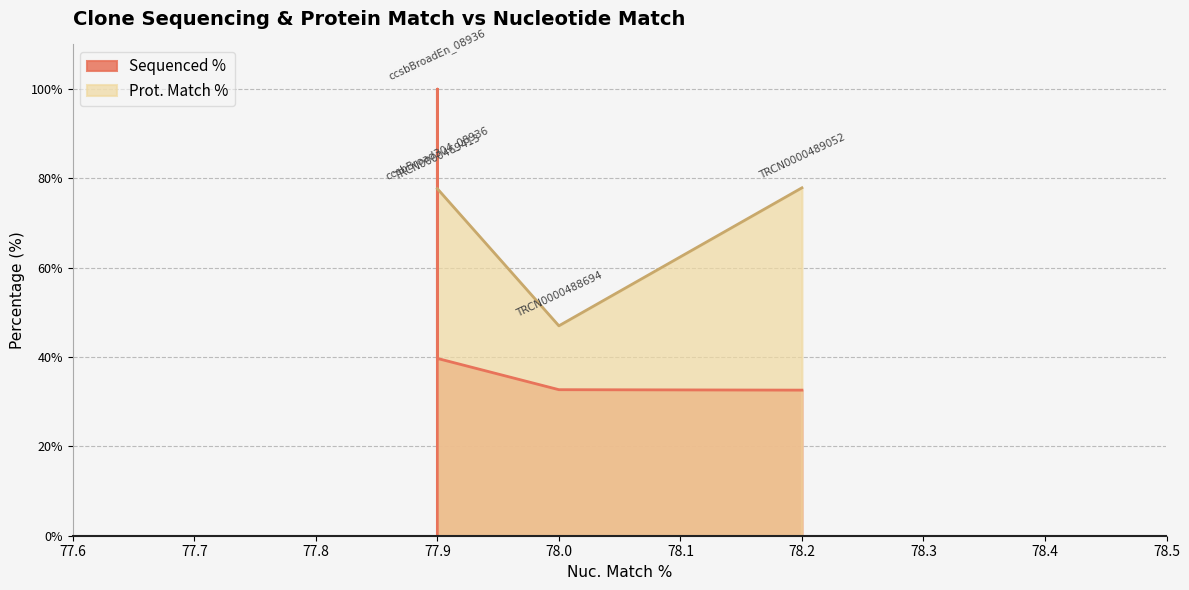

What is the sum of the Prot. Match % values at ccsbBroad304_08936 and TRCN0000469413?

155.4